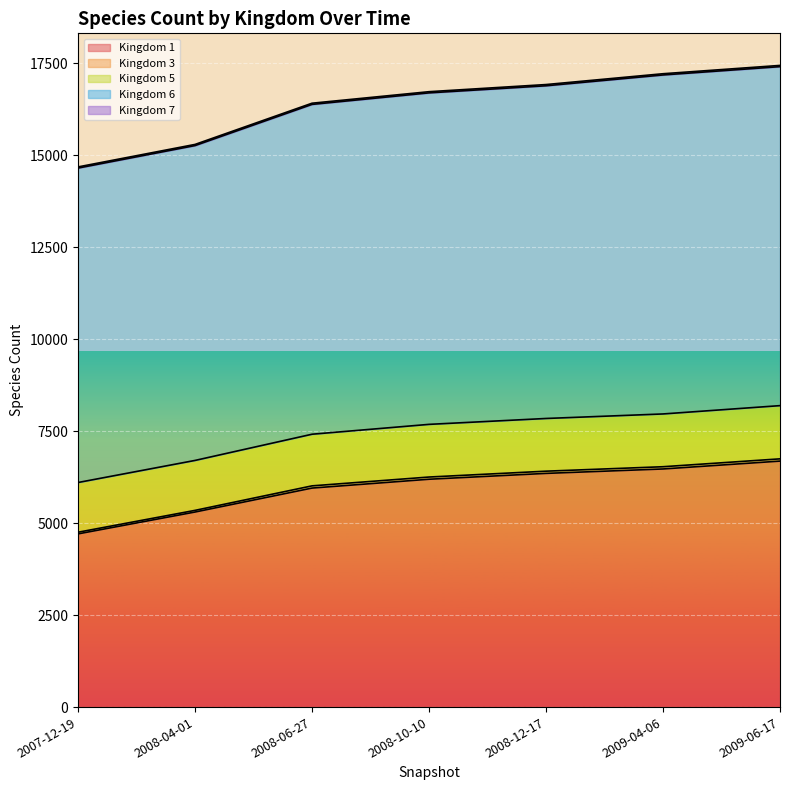

At which category is the sum across all series the highest?

2009-06-17